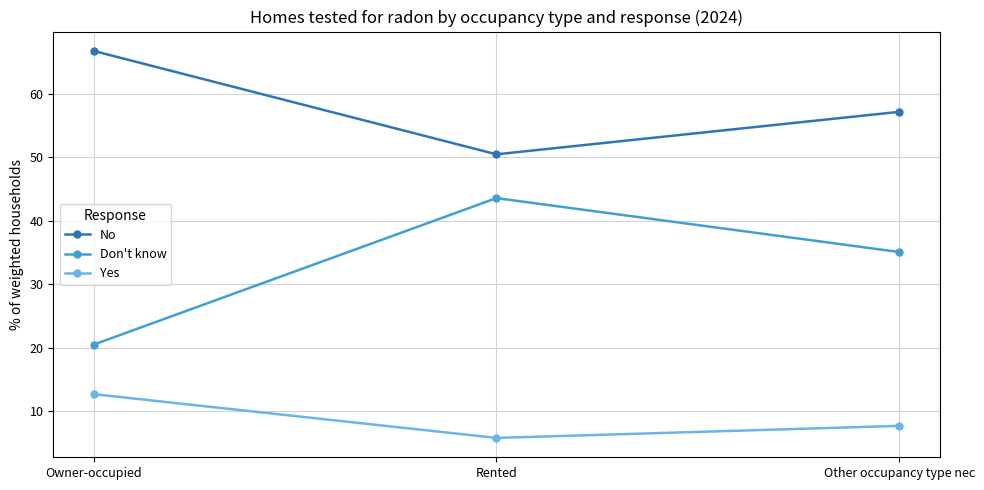

Which series changed the most between Owner-occupied and Rented?

Don't know